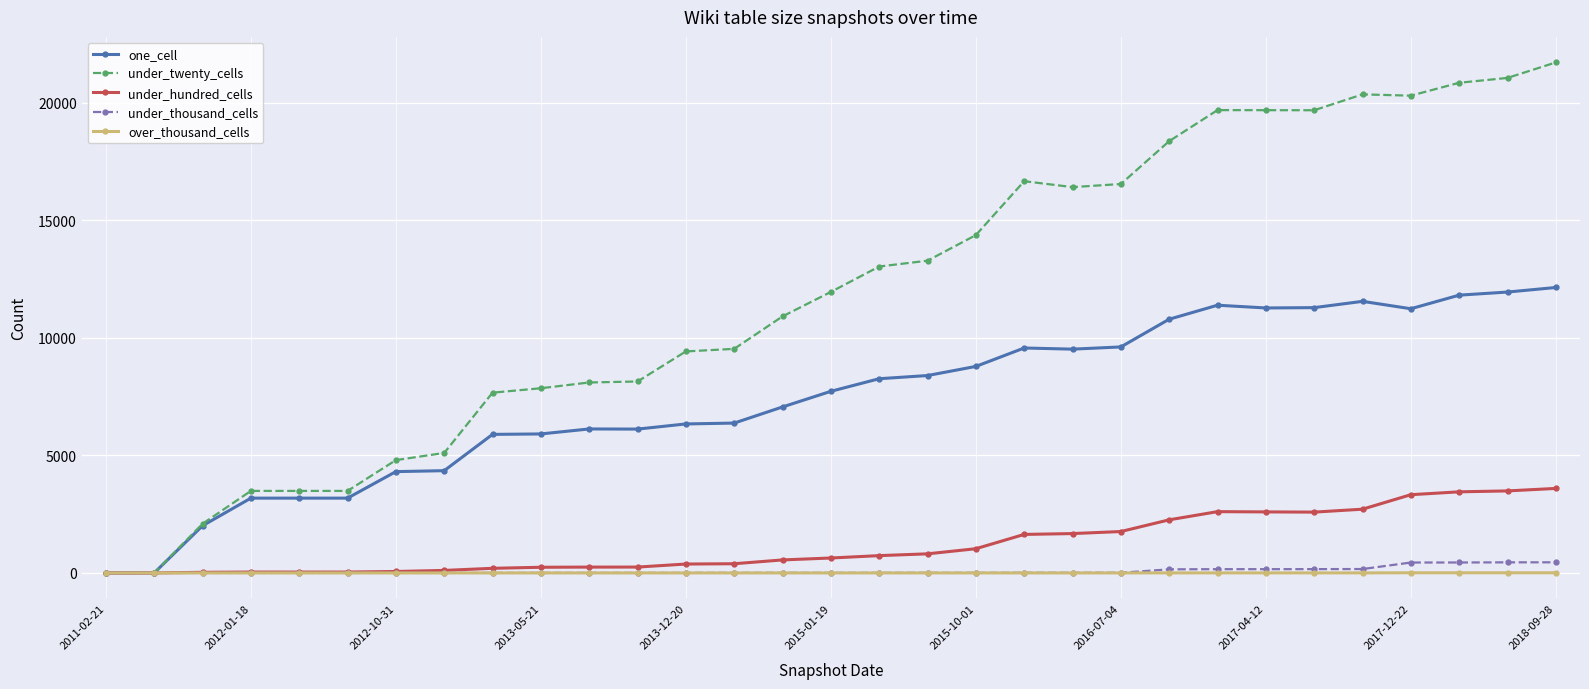

Which series has the largest range (max minus min)?

under_twenty_cells